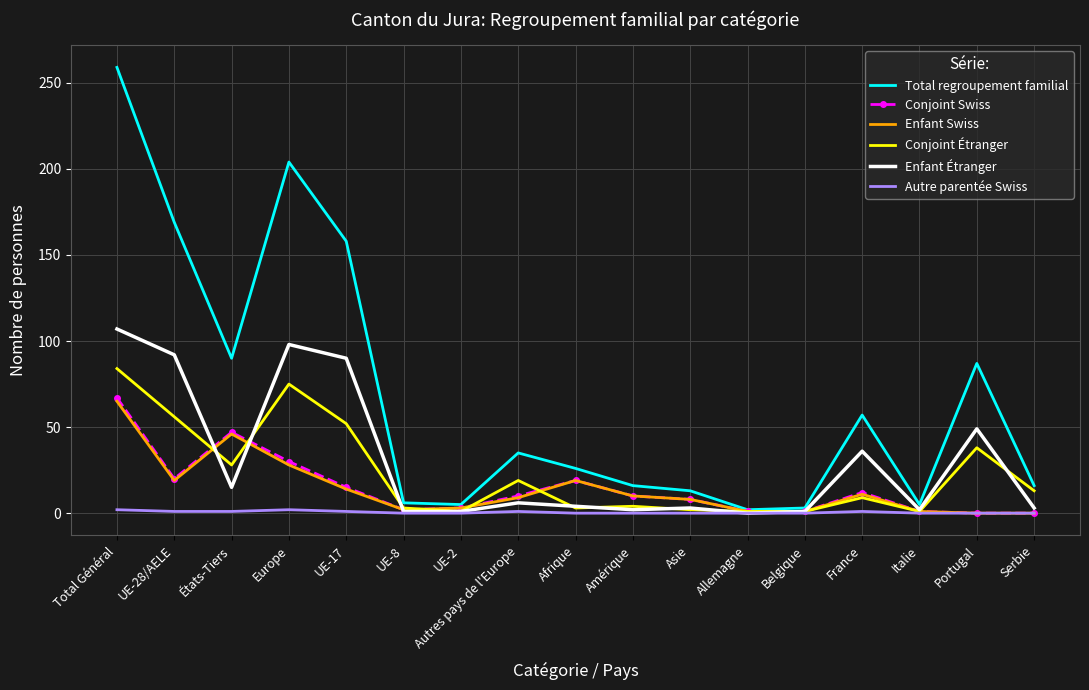

What is the difference between the Enfant Étranger values at Asie and Belgique?

2